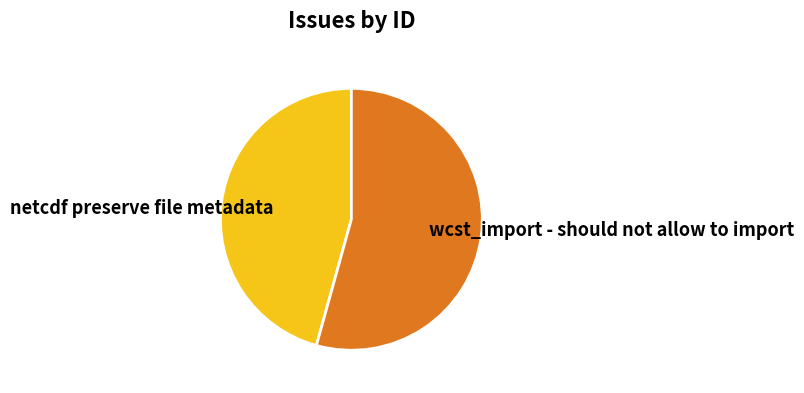

Do wcst_import - should not allow to import and netcdf preserve file metadata together represent more than half of the pie?

Yes